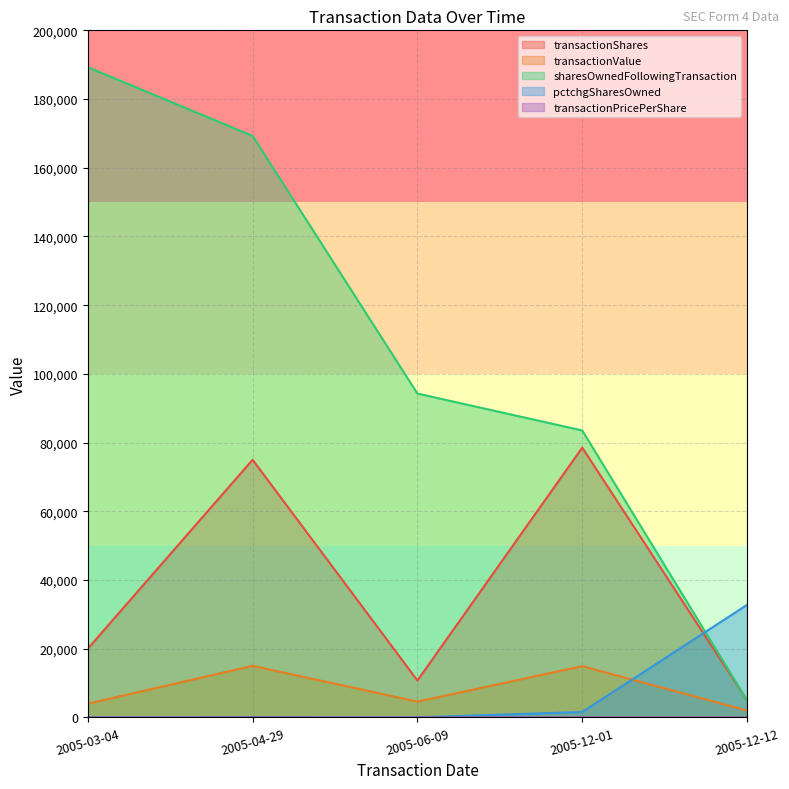

What is the maximum value shown in the chart?

189271.0